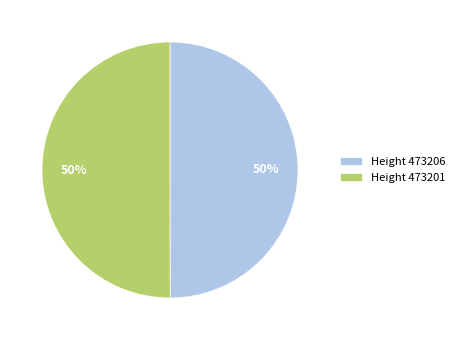

Combined, do Height 473201 and Height 473206 account for over 50%?

Yes